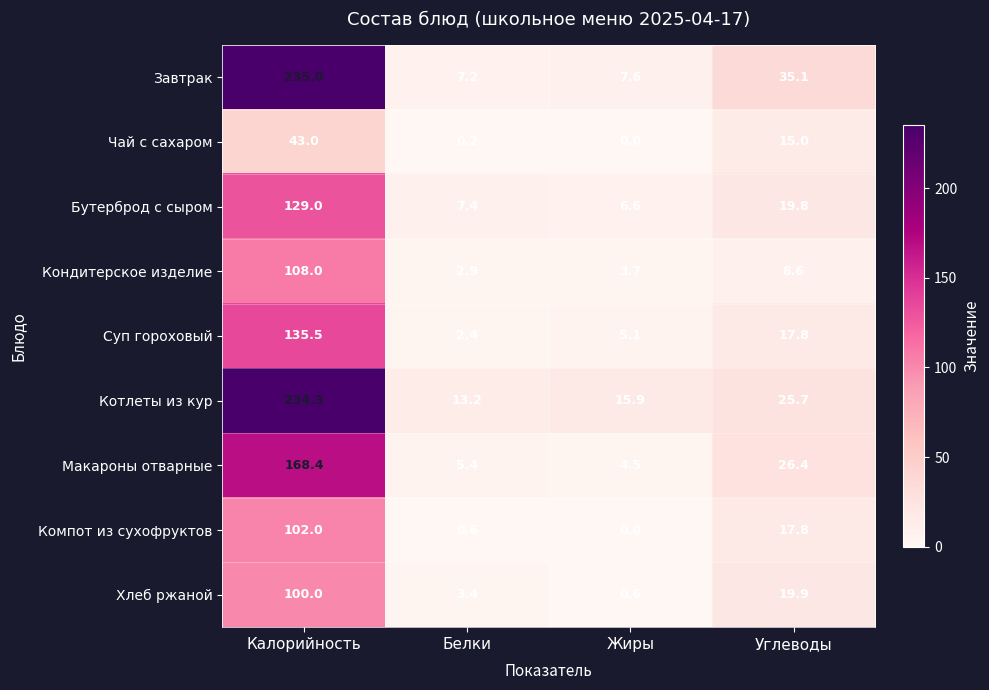

At which label is Бутерброд с сыром closest to 67?

Углеводы